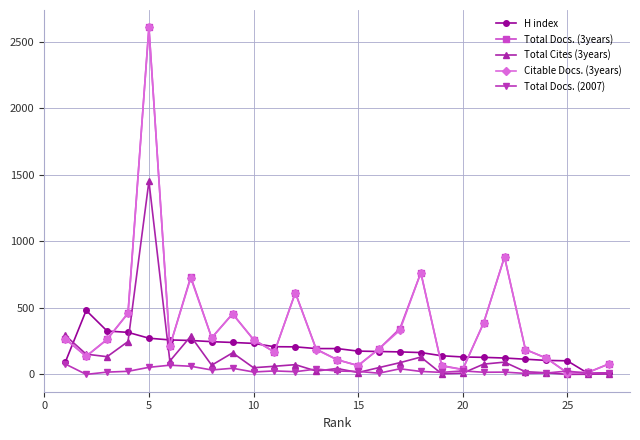

What is the greatest value displayed?

2610